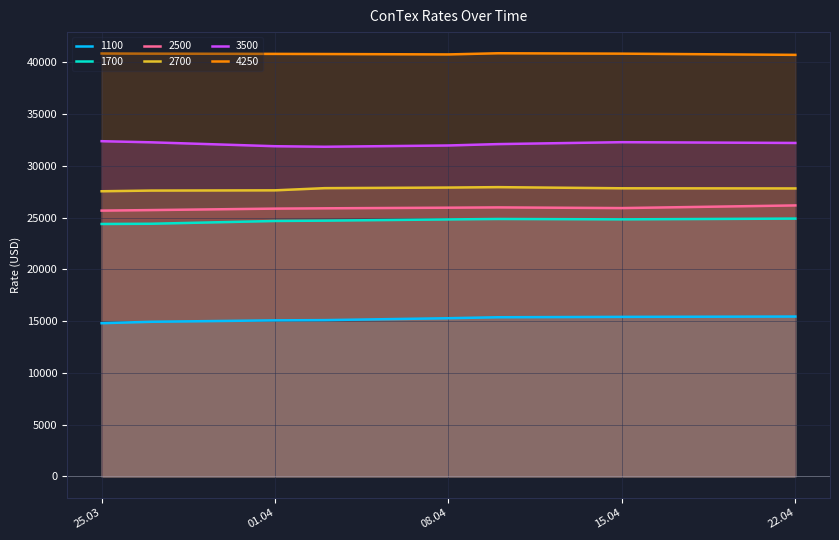

What is the total value across all series at 15.04?

167118